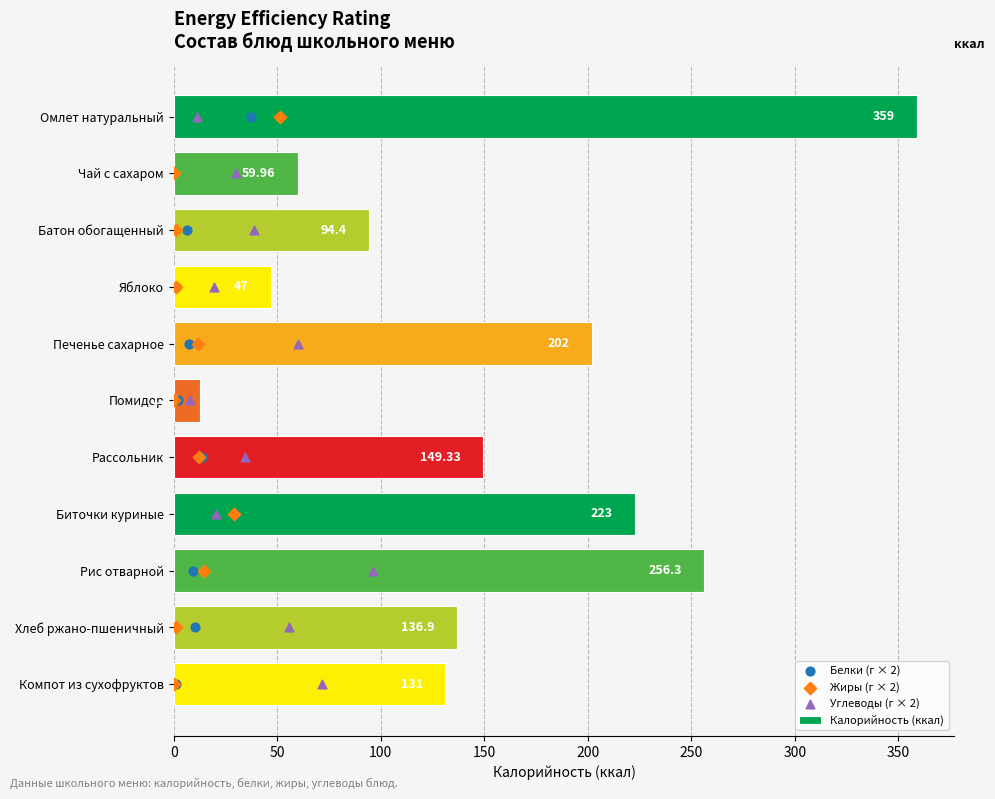

At how many categories does at least one series exceed 283?

1